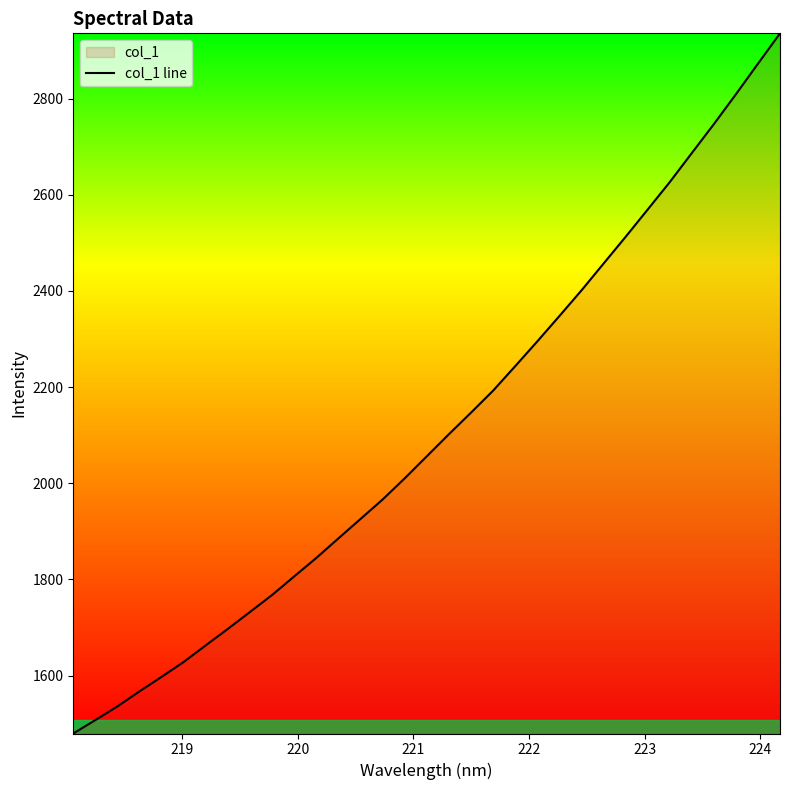

What is the difference between the maximum and minimum values?

1456.3